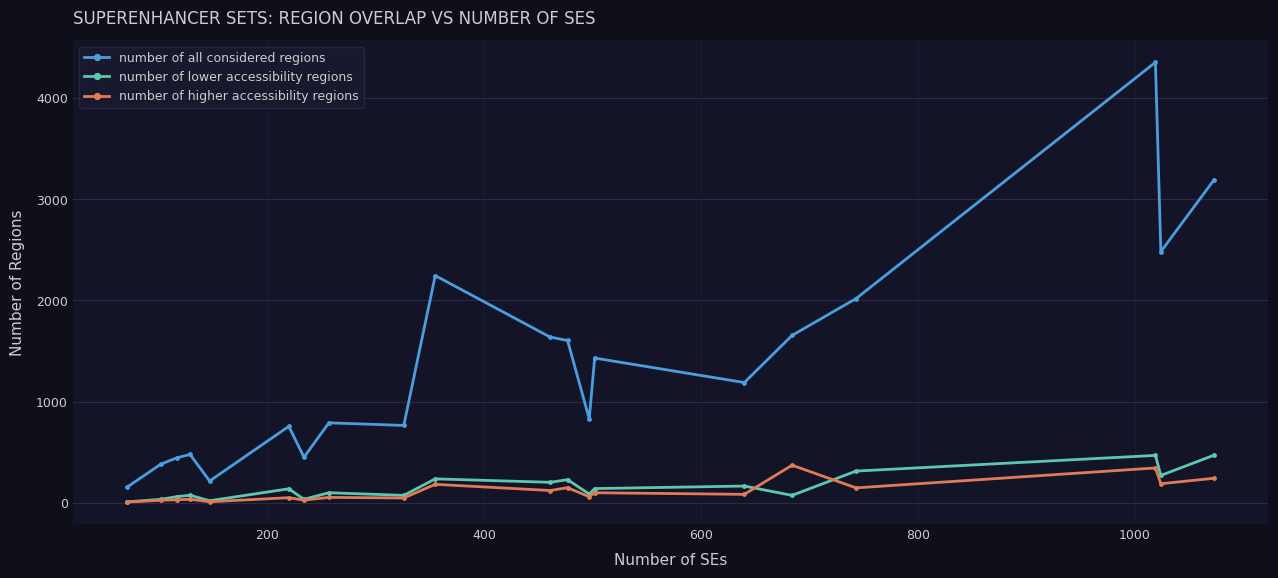

At how many categories does at least one series exceed 1781?

5